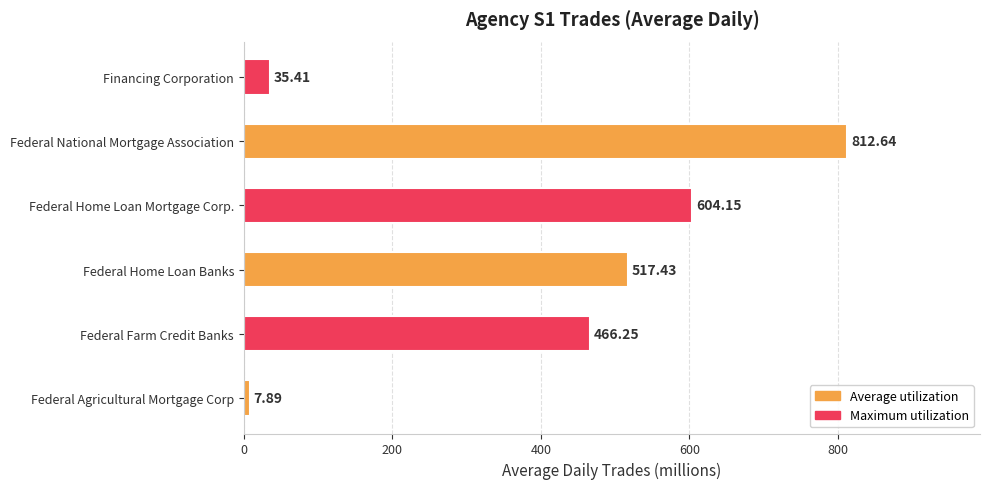

Which has a higher value, Federal Agricultural Mortgage Corp or Federal Home Loan Mortgage Corp.?

Federal Home Loan Mortgage Corp.